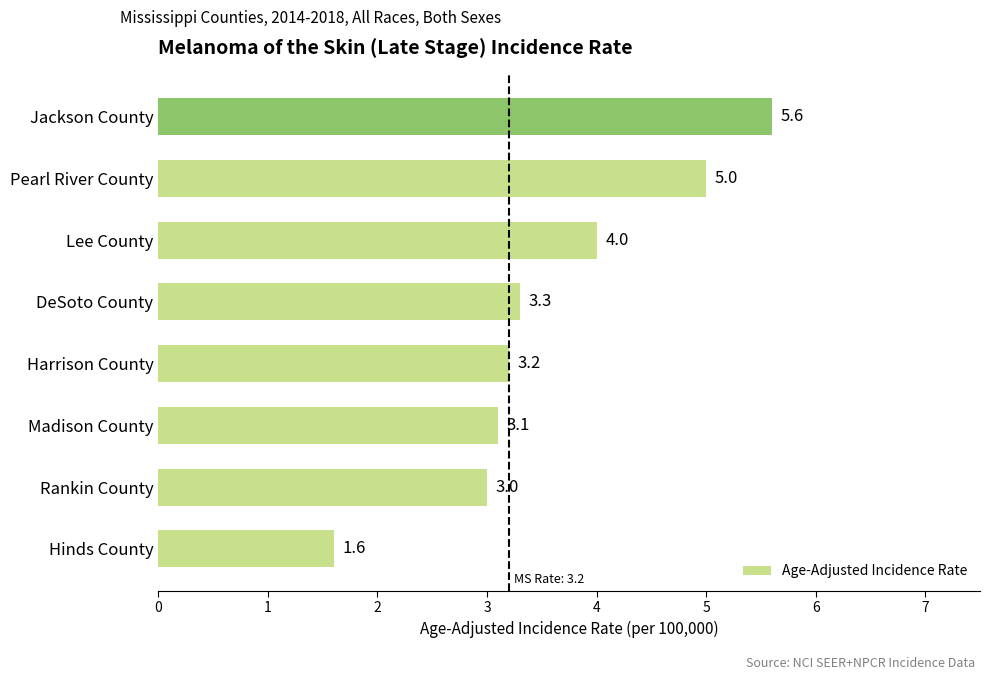

What is the minimum value shown in the chart?

1.6